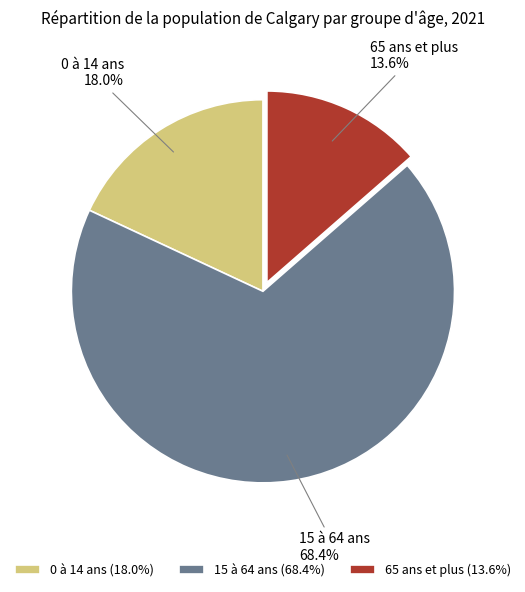

How much of the chart is everything except 0 à 14 ans?

82.0%